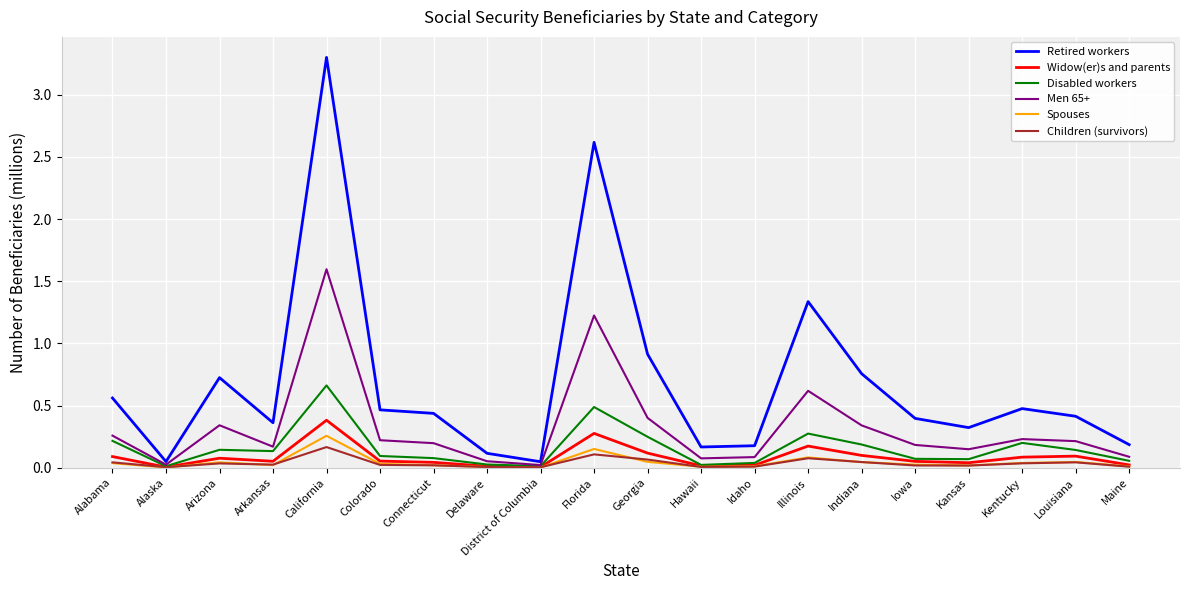

What are all the series names shown in the legend?

Retired workers, Widow(er)s and parents, Disabled workers, Men 65+, Spouses, Children (survivors)